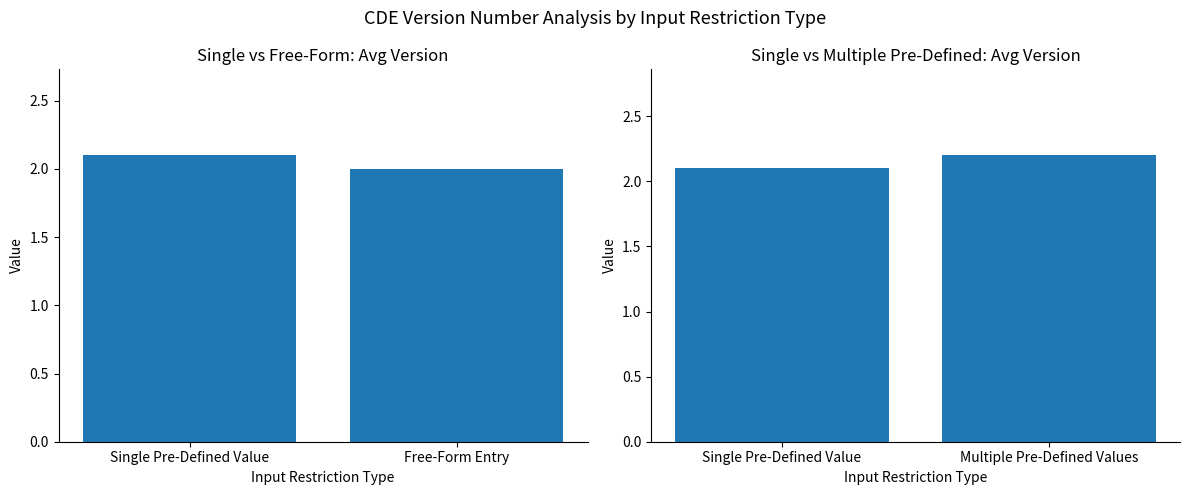

Does the chart contain any negative values?

No